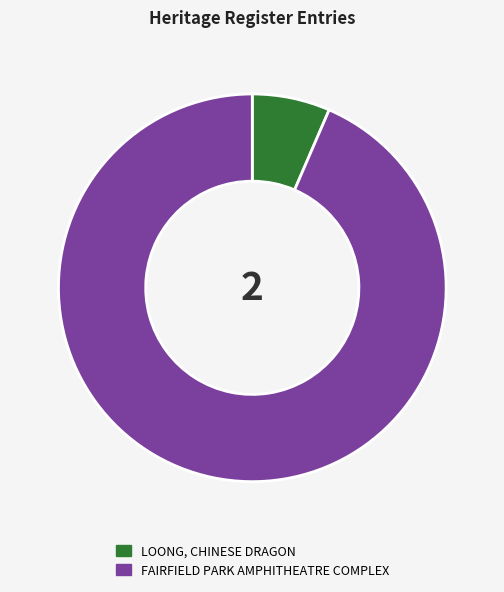

Is there any slice that represents more than half of the pie?

Yes